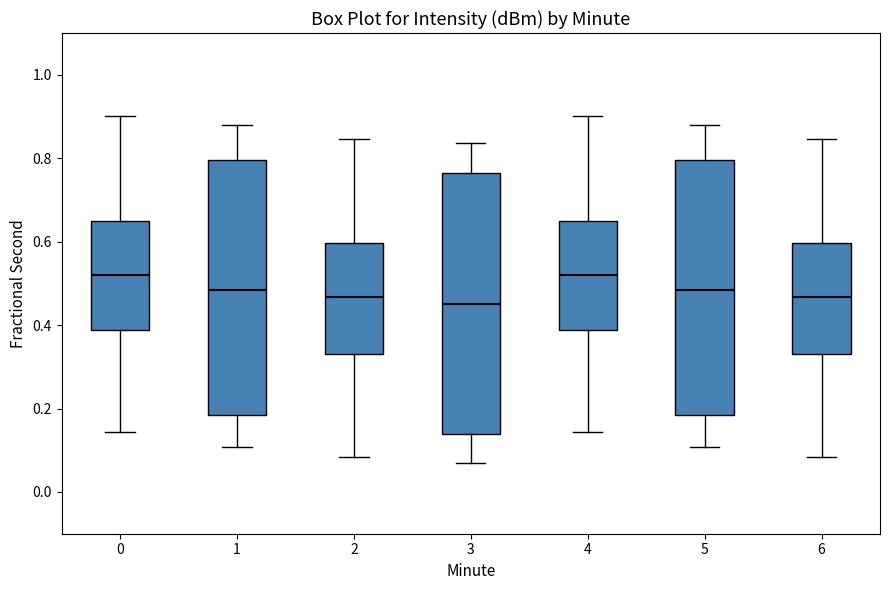

Reading left to right, read every box against the y-axis: the position of its median line, the range the box covers, and the ends of its whiskers. The values are not printed on the chart, so give them approximately, as read against the axis.

0: median 0.52, box 0.38 to 0.64, whiskers 0.14 to 0.90
1: median 0.48, box 0.18 to 0.80, whiskers 0.10 to 0.88
2: median 0.46, box 0.34 to 0.60, whiskers 0.08 to 0.84
3: median 0.46, box 0.14 to 0.76, whiskers 0.08 to 0.84
4: median 0.52, box 0.38 to 0.64, whiskers 0.14 to 0.90
5: median 0.48, box 0.18 to 0.80, whiskers 0.10 to 0.88
6: median 0.46, box 0.34 to 0.60, whiskers 0.08 to 0.84